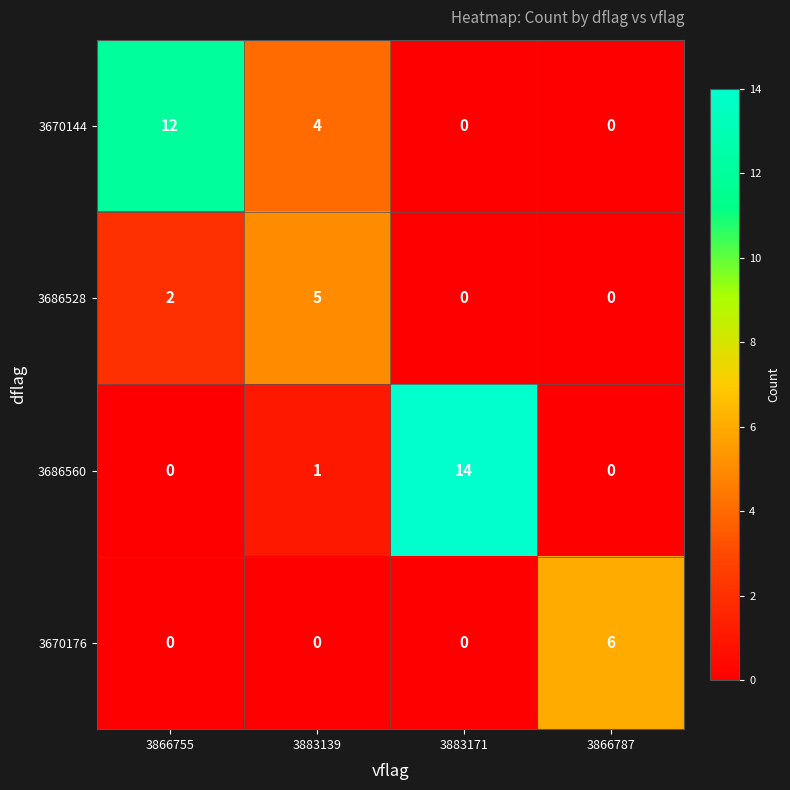

What is the spread (max minus min) of values at 3866755?

12